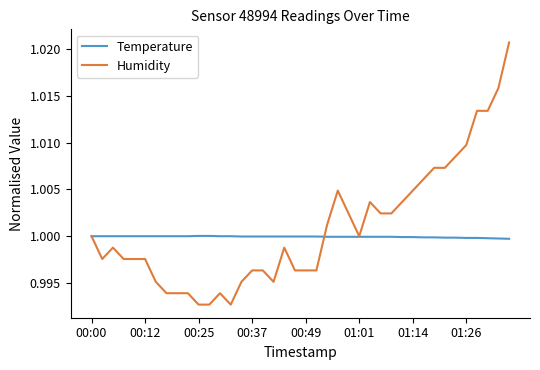

Does the chart have visible grid lines?

No